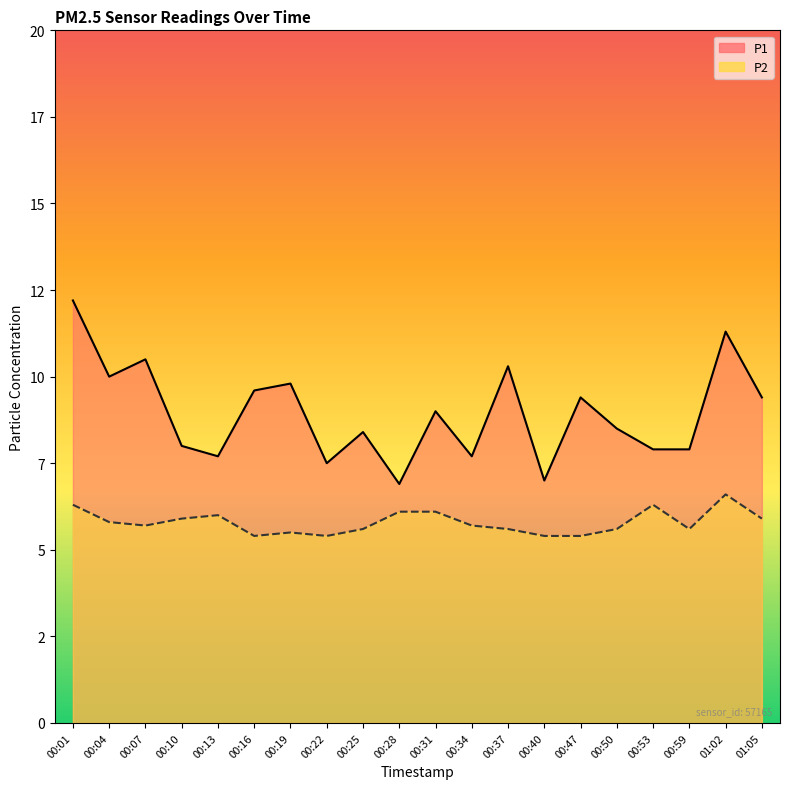

Between 00:50 and 00:28, which is larger?

00:50